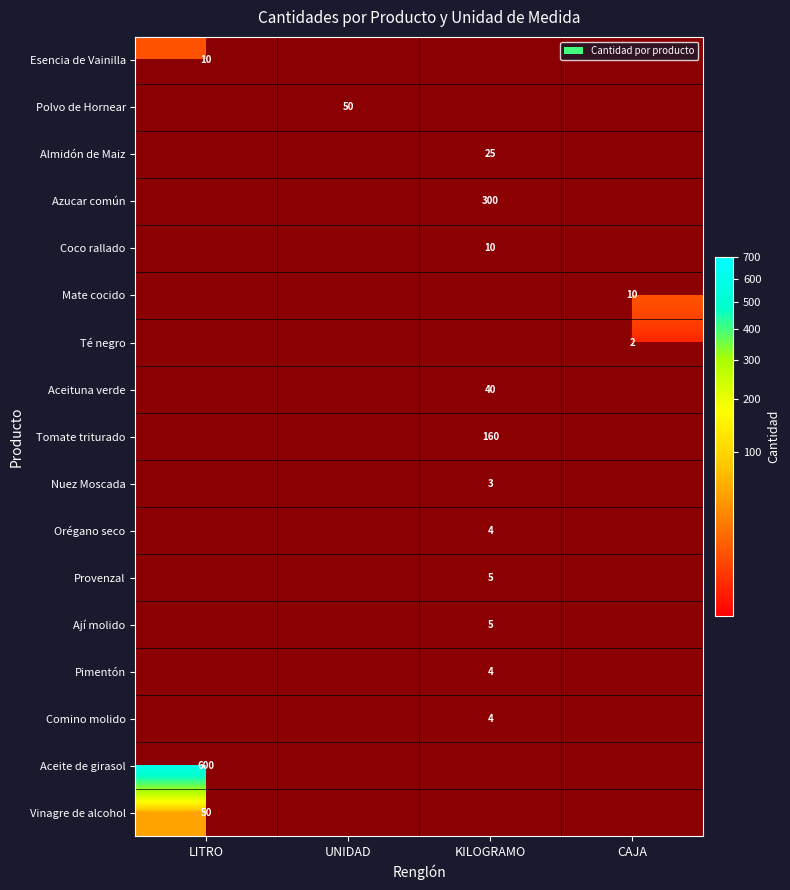

Between UNIDAD and LITRO, which is larger?

LITRO